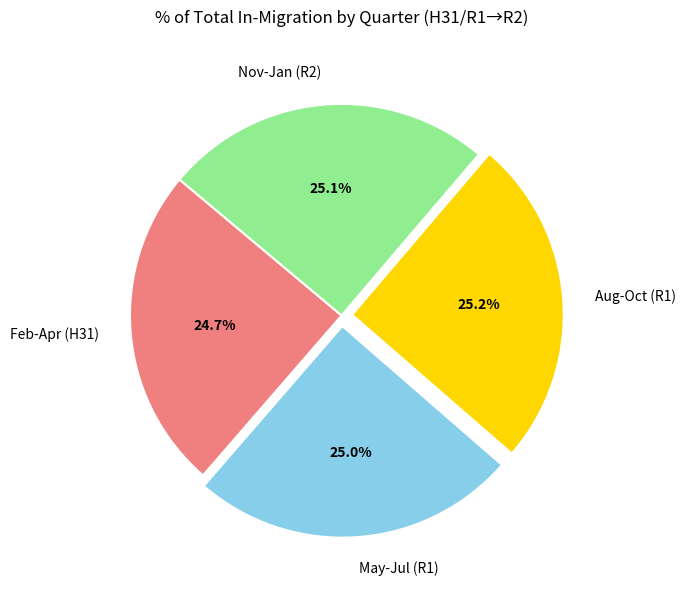

Is there a majority slice in this chart?

No